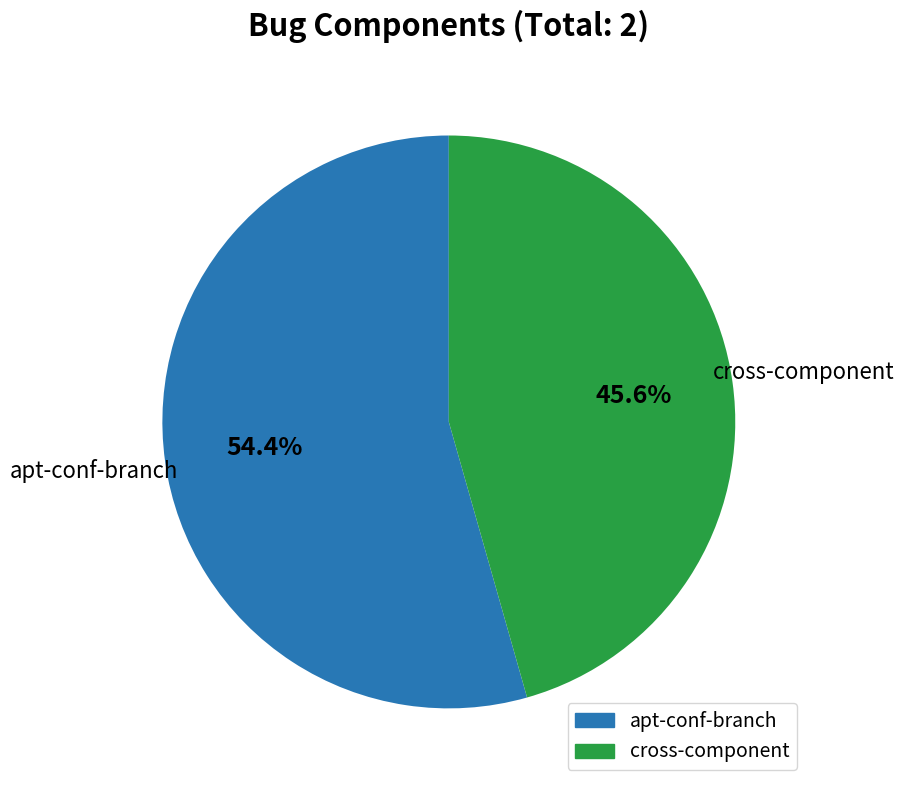

What percentage do apt-conf-branch and cross-component together represent?

100.0%